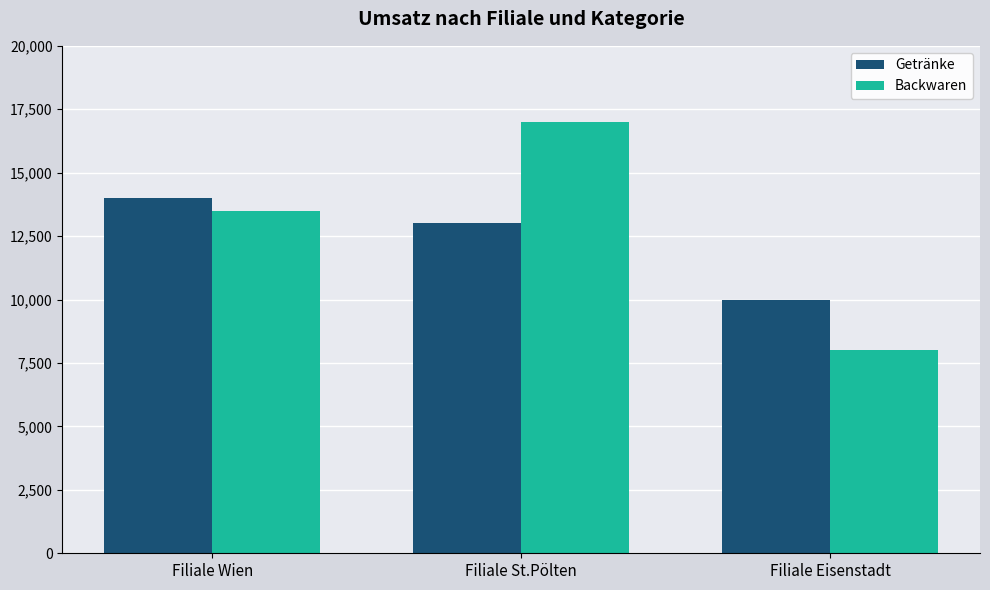

How many Getränke values are between 10000 and 14000?

3